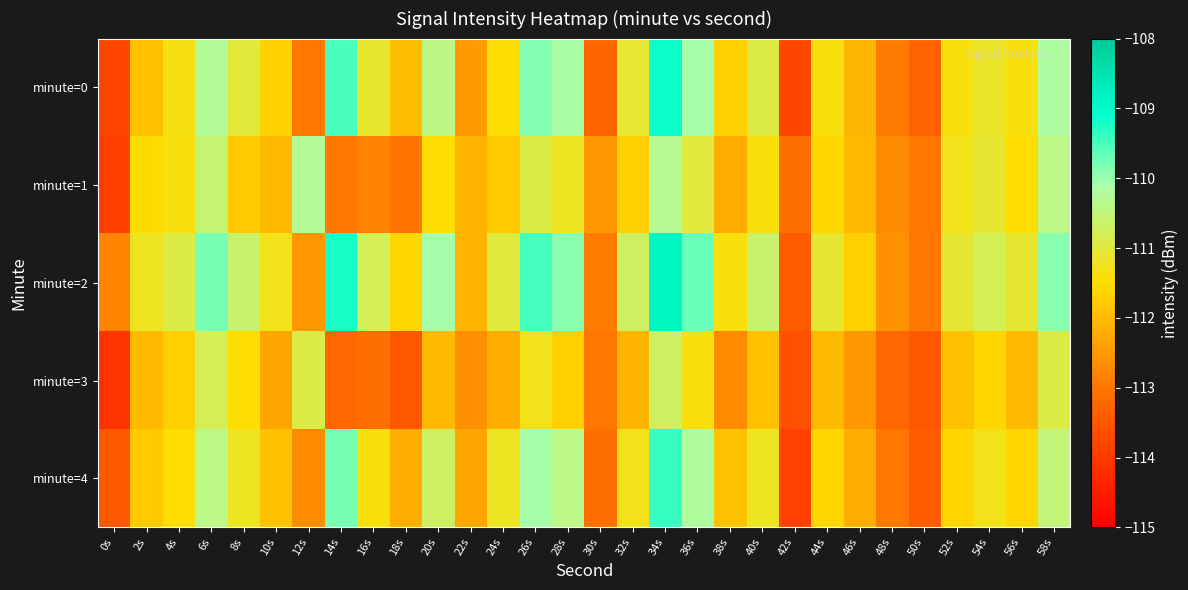

List the series in order of their peak value, lowest first.

minute=3, minute=1, minute=4, minute=0, minute=2